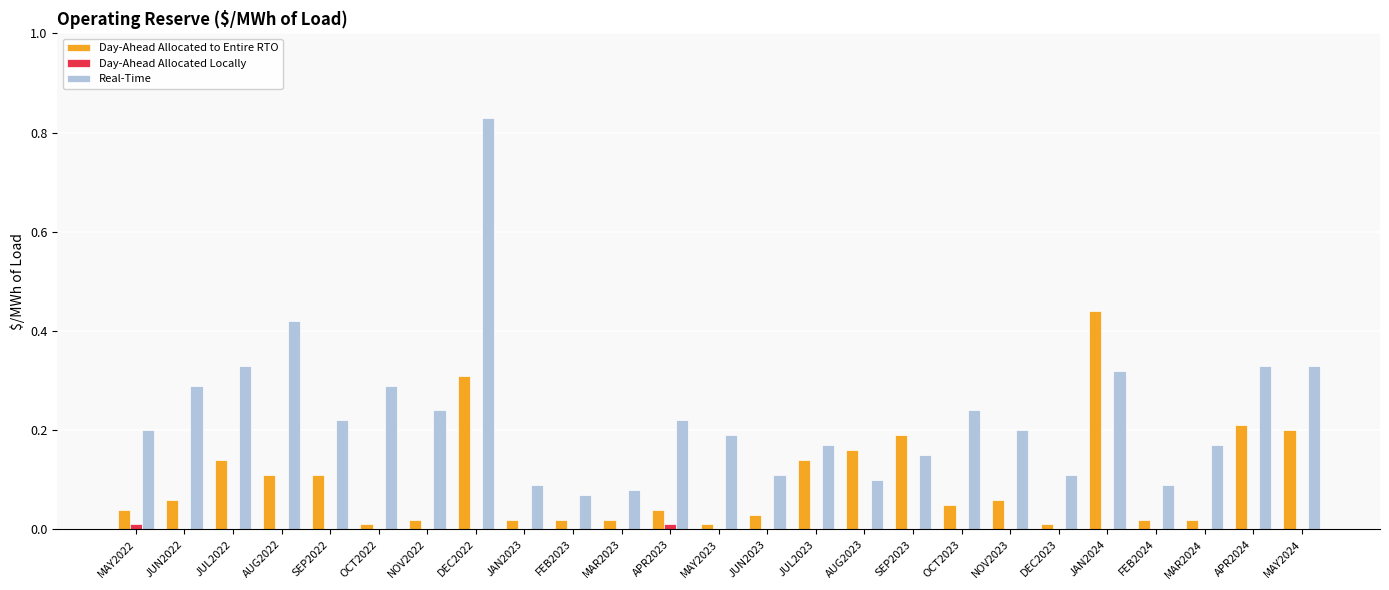

True or false: Real-Time has a value of 0.2 at APR2023.

True